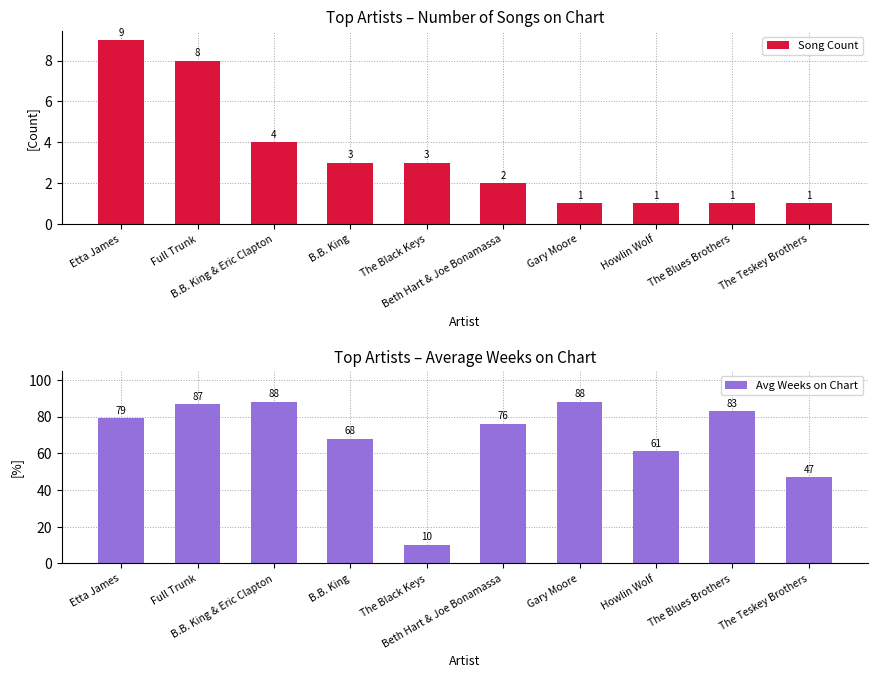

What is the difference between the maximum and minimum values in the Avg Weeks on Chart series?

77.7